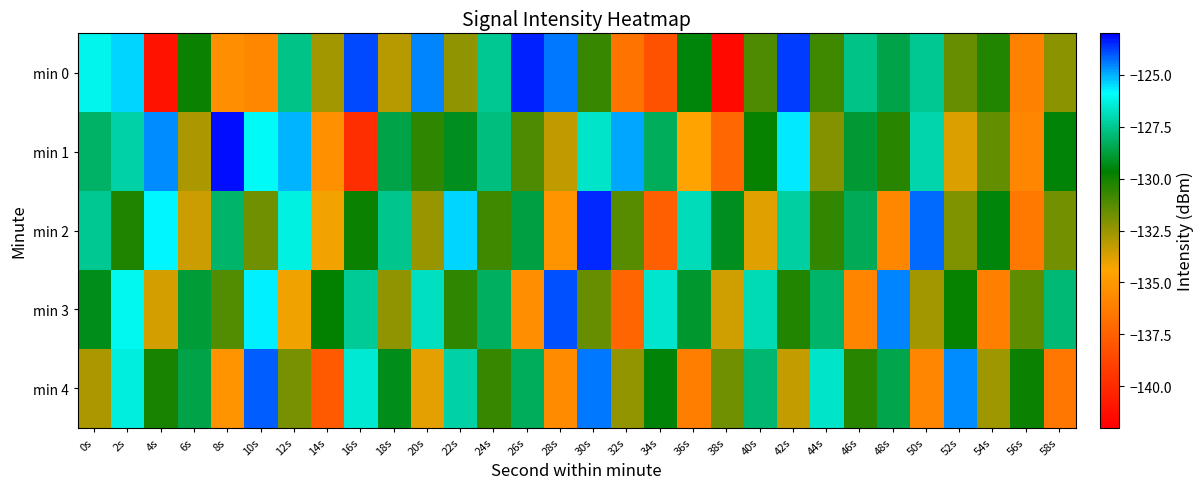

Reading left to right, extract all data points from this chart.

min 0: 0s=-126.2	2s=-125.4	4s=-141.1	6s=-129.9	8s=-135.4	10s=-135.7	12s=-127.7	14s=-132.7	16s=-123.8	18s=-133.1	20s=-124.5	22s=-132.3	24s=-127.5	26s=-123.4	28s=-124.4	30s=-130.6	32s=-136.6	34s=-138.2	36s=-129.5	38s=-141.5	40s=-131.1	42s=-123.7	44s=-130.8	46s=-127.6	48s=-128.6	50s=-127.5	52s=-131.5	54s=-130.3	56s=-136.0	58s=-132.2
min 1: 0s=-128.2	2s=-127.2	4s=-124.6	6s=-132.9	8s=-123.2	10s=-126.0	12s=-125.0	14s=-135.3	16s=-139.8	18s=-128.6	20s=-130.5	22s=-129.2	24s=-127.8	26s=-131.1	28s=-133.2	30s=-126.7	32s=-124.9	34s=-128.3	36s=-134.5	38s=-137.2	40s=-129.8	42s=-125.6	44s=-132.1	46s=-128.9	48s=-130.4	50s=-127.1	52s=-133.7	54s=-131.5	56s=-135.8	58s=-129.6
min 2: 0s=-127.5	2s=-130.2	4s=-125.8	6s=-133.4	8s=-128.1	10s=-131.7	12s=-126.3	14s=-134.2	16s=-129.9	18s=-127.6	20s=-132.5	22s=-125.4	24s=-130.8	26s=-128.7	28s=-135.1	30s=-123.5	32s=-131.3	34s=-137.6	36s=-126.9	38s=-129.2	40s=-133.8	42s=-127.3	44s=-130.6	46s=-128.4	48s=-135.7	50s=-124.2	52s=-132.0	54s=-129.5	56s=-136.4	58s=-131.8
min 3: 0s=-129.3	2s=-126.1	4s=-133.6	6s=-128.8	8s=-131.2	10s=-125.7	12s=-134.1	14s=-129.7	16s=-127.4	18s=-132.3	20s=-126.8	22s=-130.5	24s=-128.2	26s=-135.4	28s=-123.9	30s=-131.6	32s=-137.3	34s=-126.6	36s=-129.0	38s=-133.5	40s=-127.0	42s=-130.3	44s=-128.1	46s=-135.9	48s=-124.5	50s=-132.7	52s=-129.8	54s=-136.1	56s=-131.4	58s=-127.9
min 4: 0s=-132.8	2s=-126.4	4s=-130.1	6s=-128.6	8s=-135.2	10s=-124.1	12s=-131.9	14s=-137.8	16s=-126.5	18s=-129.3	20s=-133.9	22s=-127.2	24s=-130.7	26s=-128.3	28s=-135.6	30s=-124.4	32s=-132.4	34s=-129.6	36s=-136.2	38s=-131.7	40s=-128.0	42s=-133.3	44s=-126.7	46s=-130.4	48s=-128.5	50s=-135.8	52s=-124.6	54s=-132.6	56s=-129.9	58s=-136.5